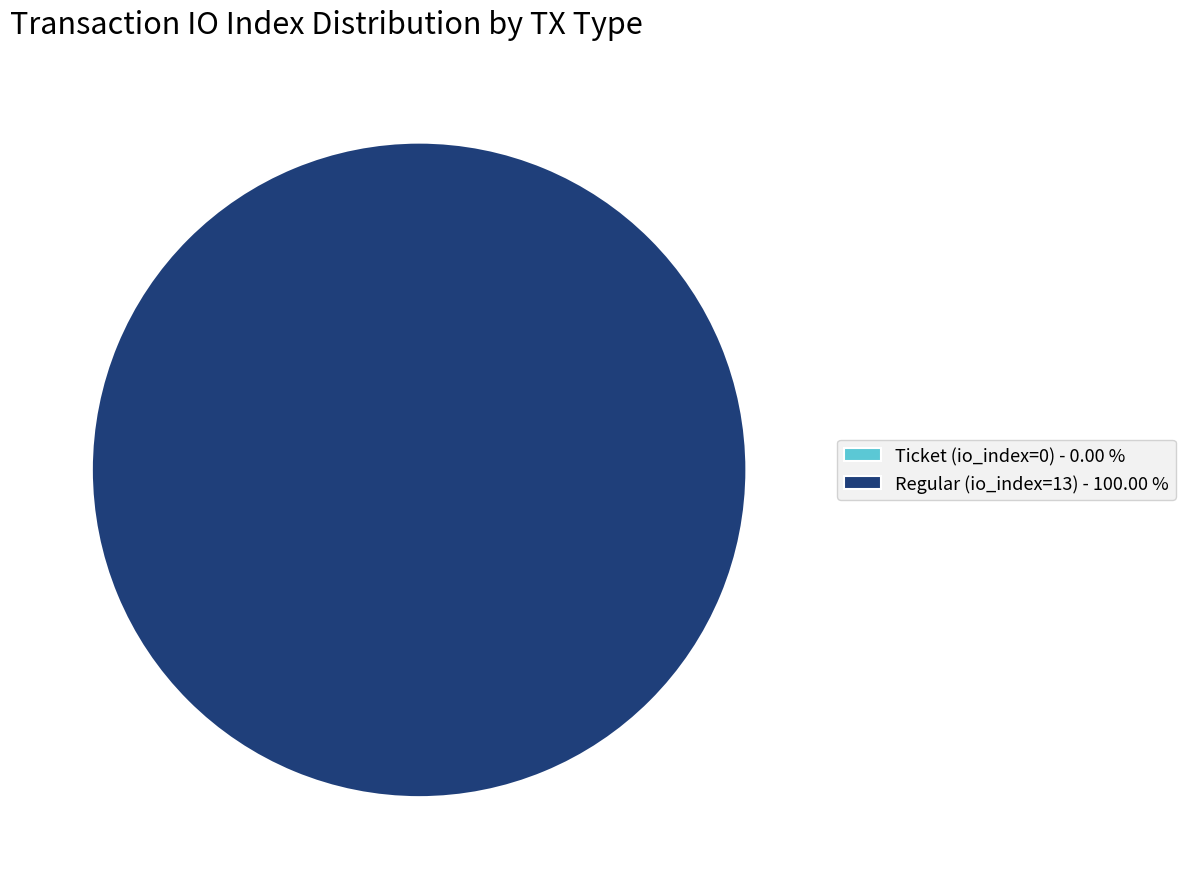

How many segments does this pie chart have?

2